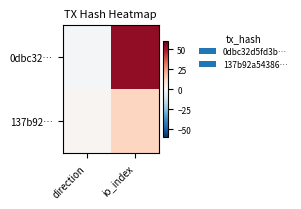

At which category is the sum across all series the highest?

io_index